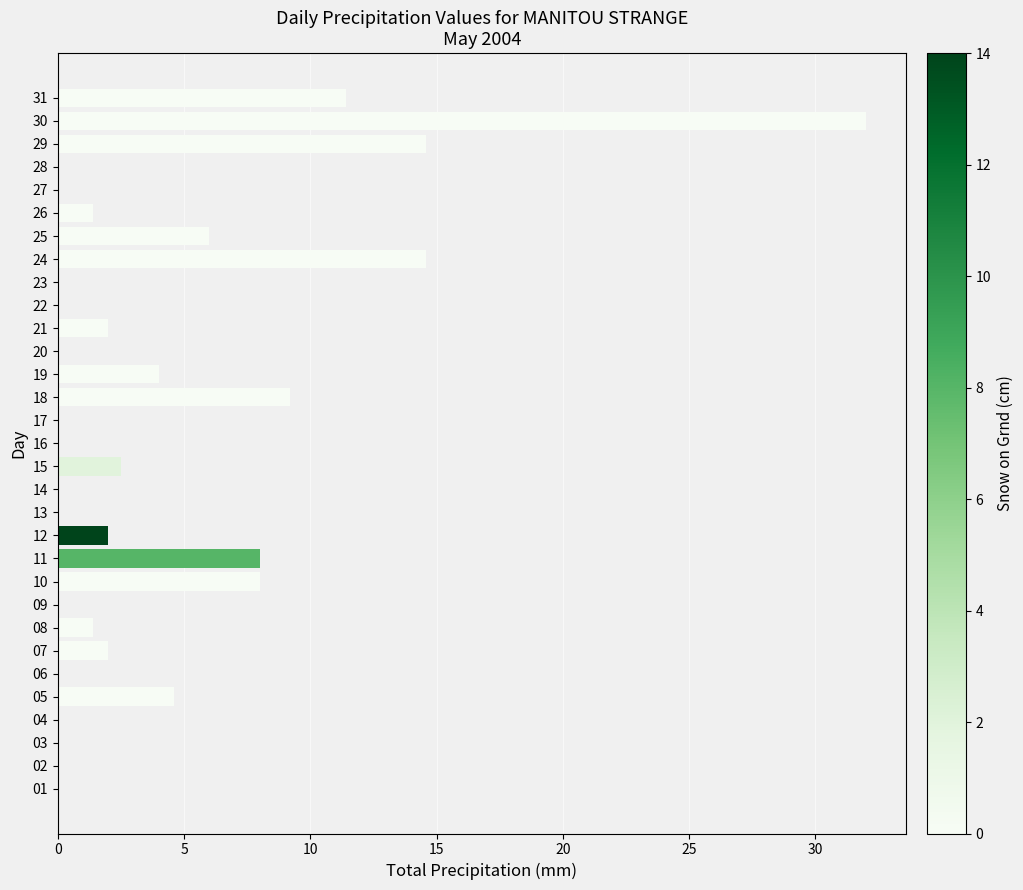

At which category does the chart reach its peak across all series?

30